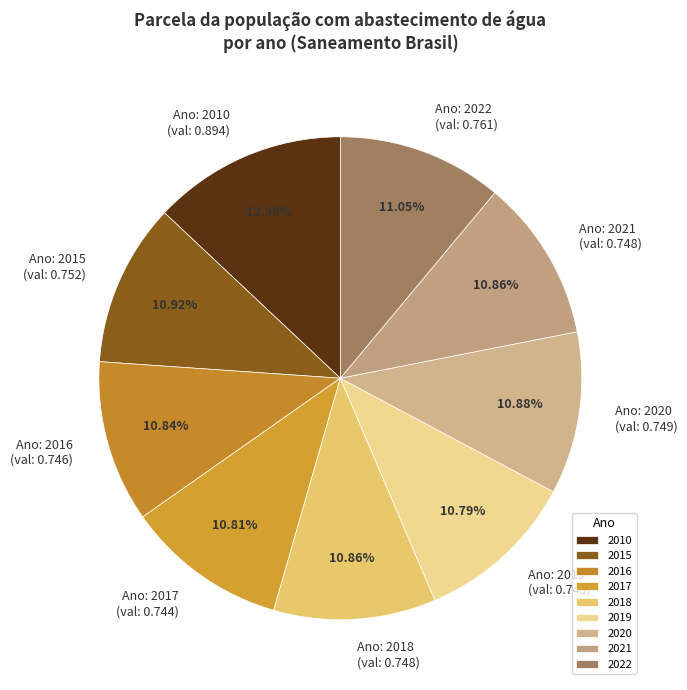

Is it true that 2022 is 11% of the pie?

True